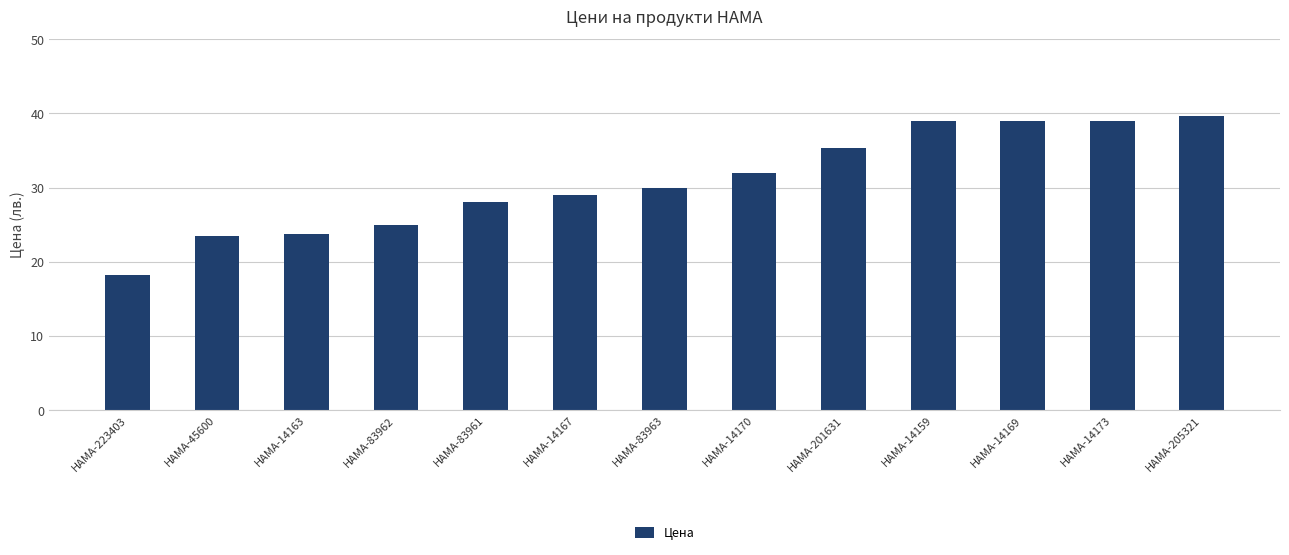

What value does the data have at HAMA-83961?

28.0